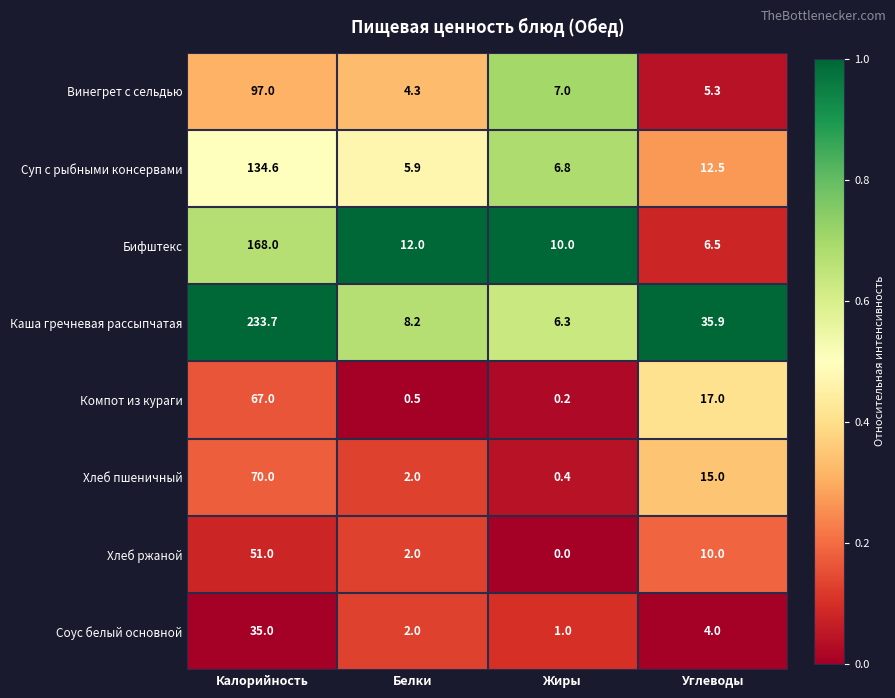

What is the difference between the highest and lowest values at Жиры?

10.0